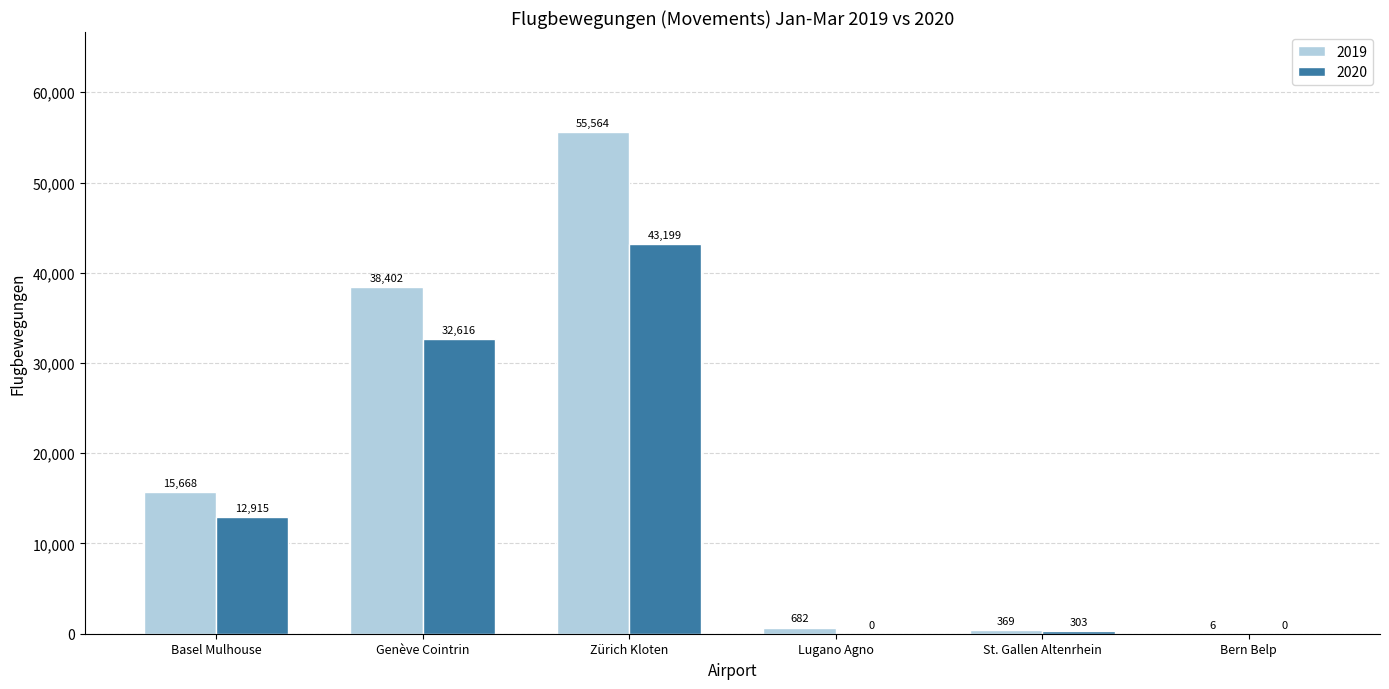

What is the sum of all 2019 values?

110691